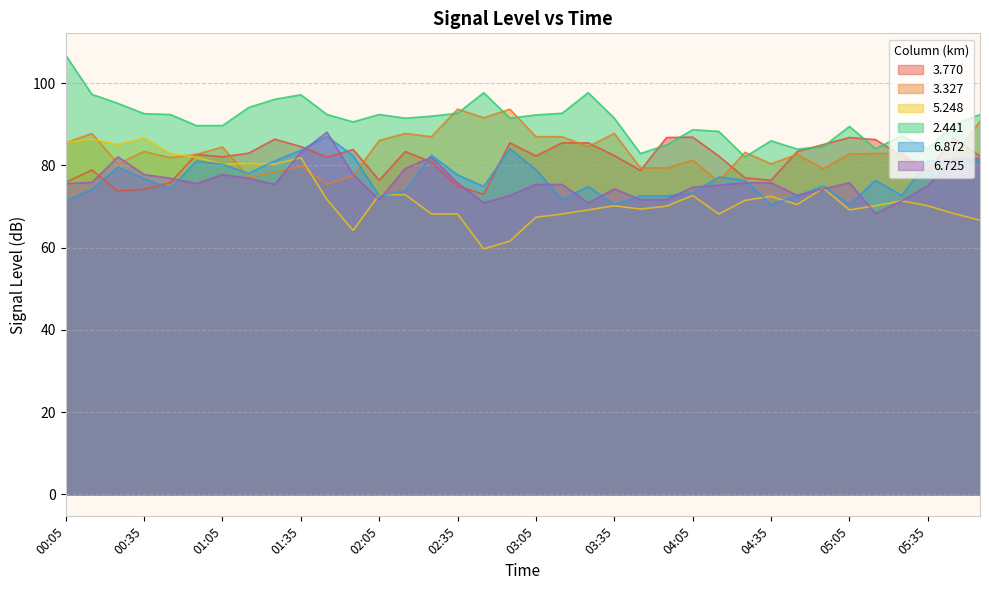

What is the average value of the 6.872 series?

76.8